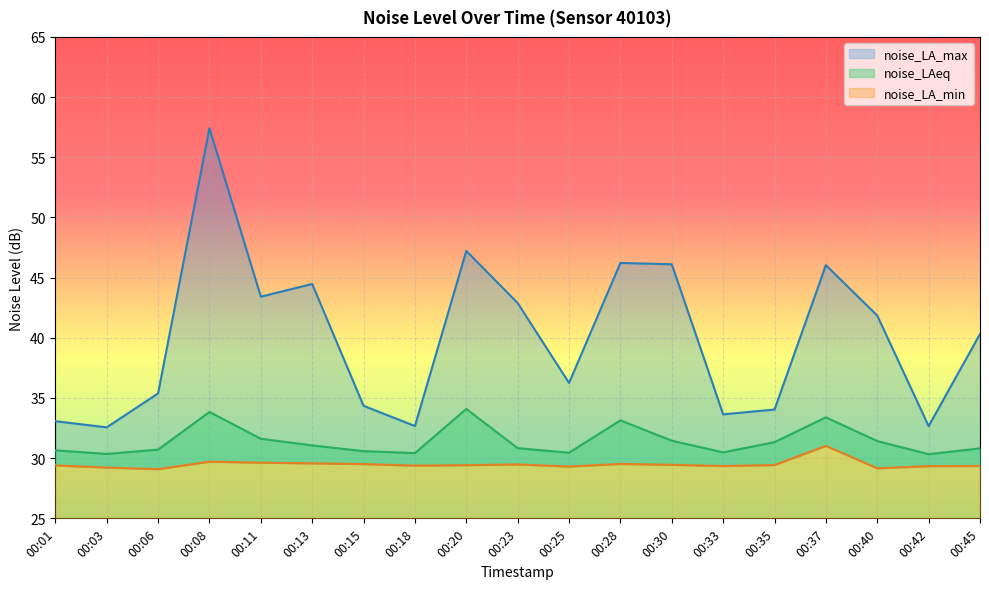

True or false: noise_LAeq and noise_LA_max cross at least once.

False